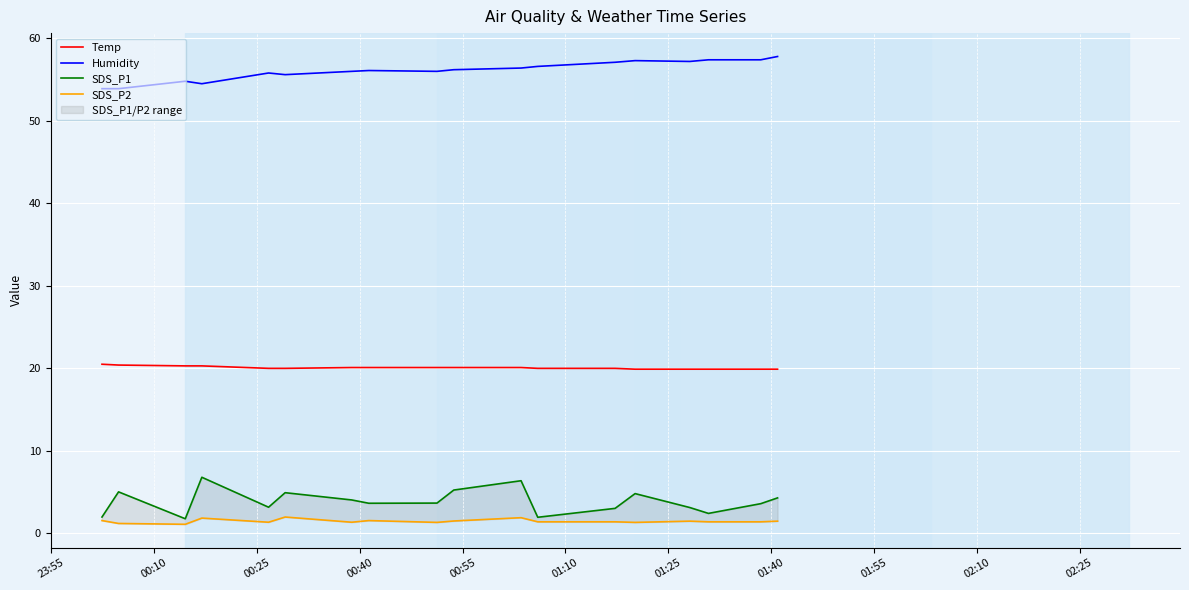

Which series has the widest spread of values?

SDS_P1